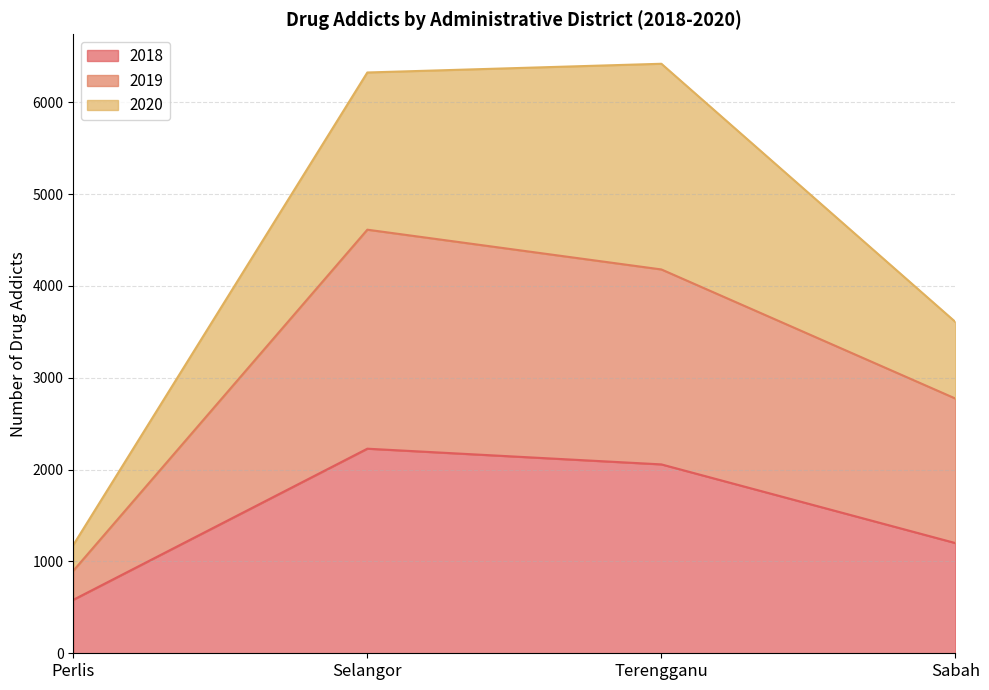

What is the total value across all series at Perlis?

1179